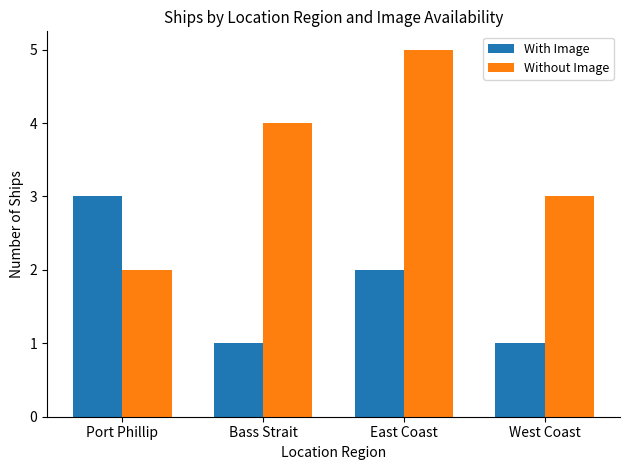

List the series in order of their peak value, lowest first.

With Image, Without Image